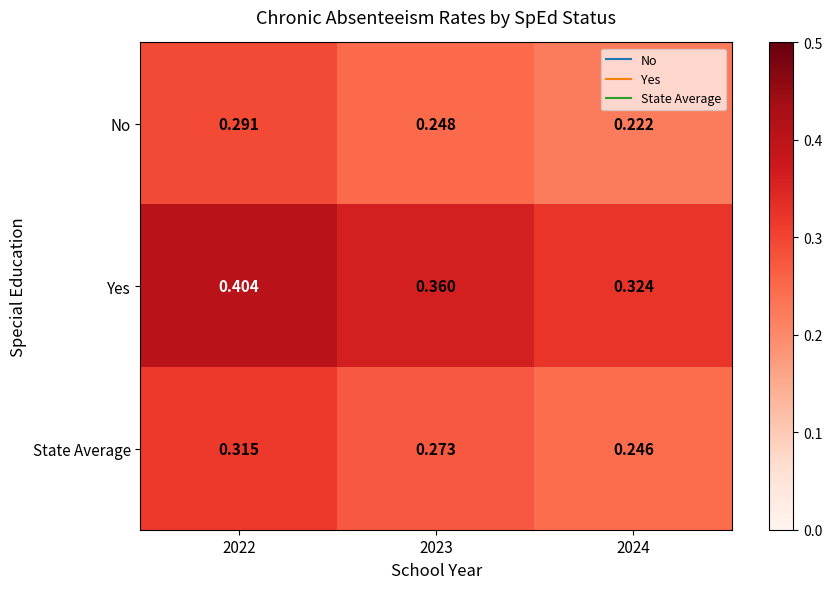

Which series has the widest spread of values?

Yes